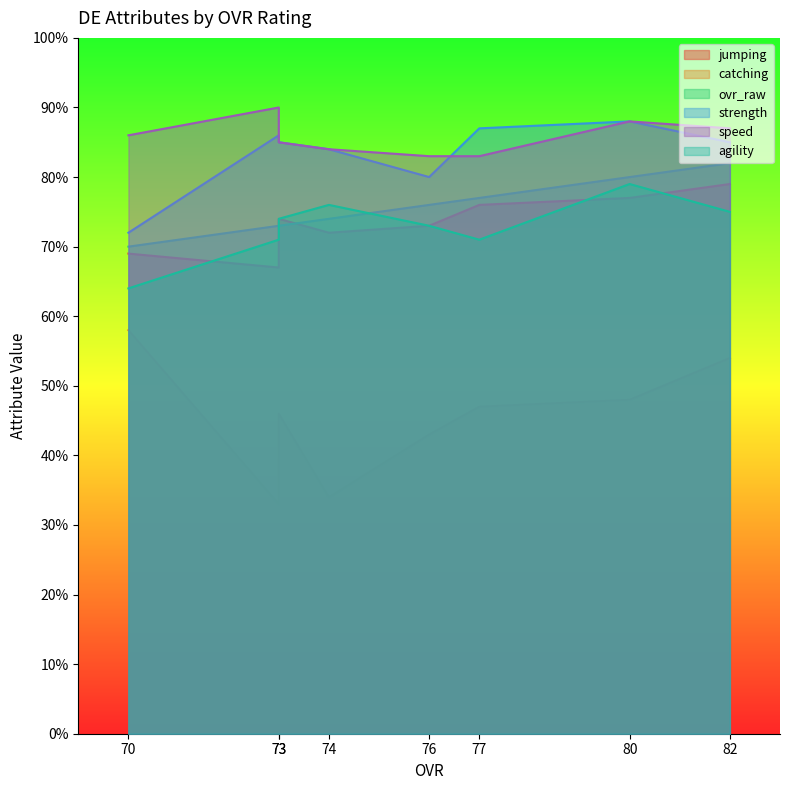

The value of catching at 77 is 47. True or false?

True